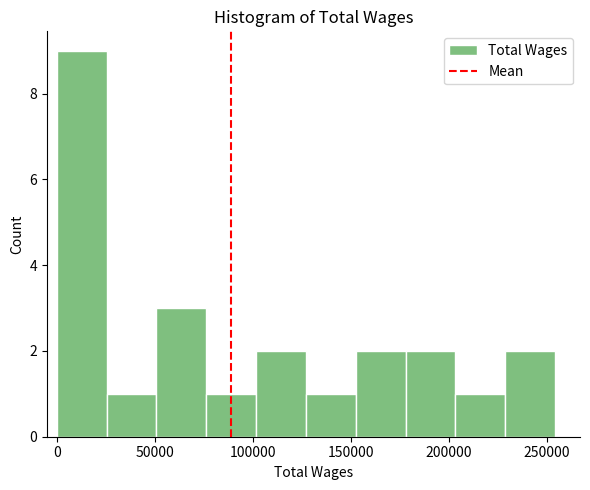

What is the height of the bar covering 0 to 25000 on the x-axis? Neither the bar edges nor the heights are printed on the chart, so give them approximately, as read against the axes.

9